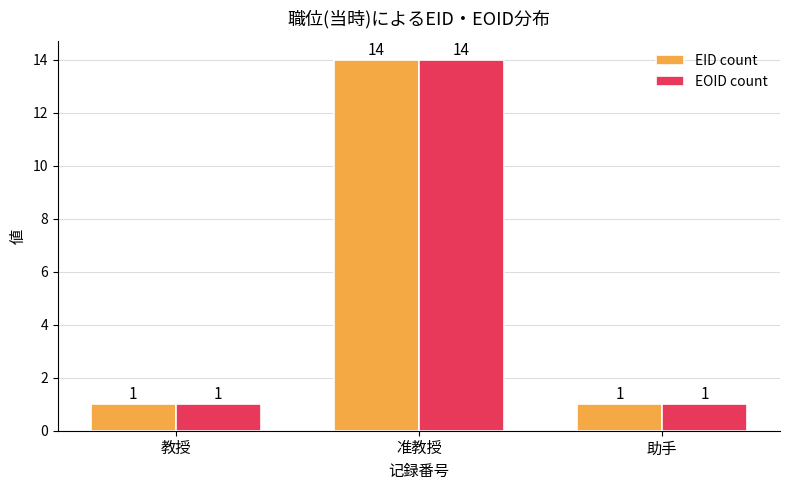

Which label corresponds to the largest value in the chart?

准教授